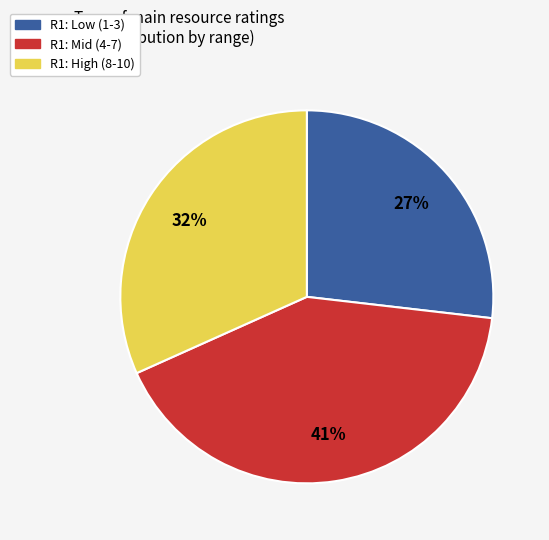

How many slices are in this pie chart?

3